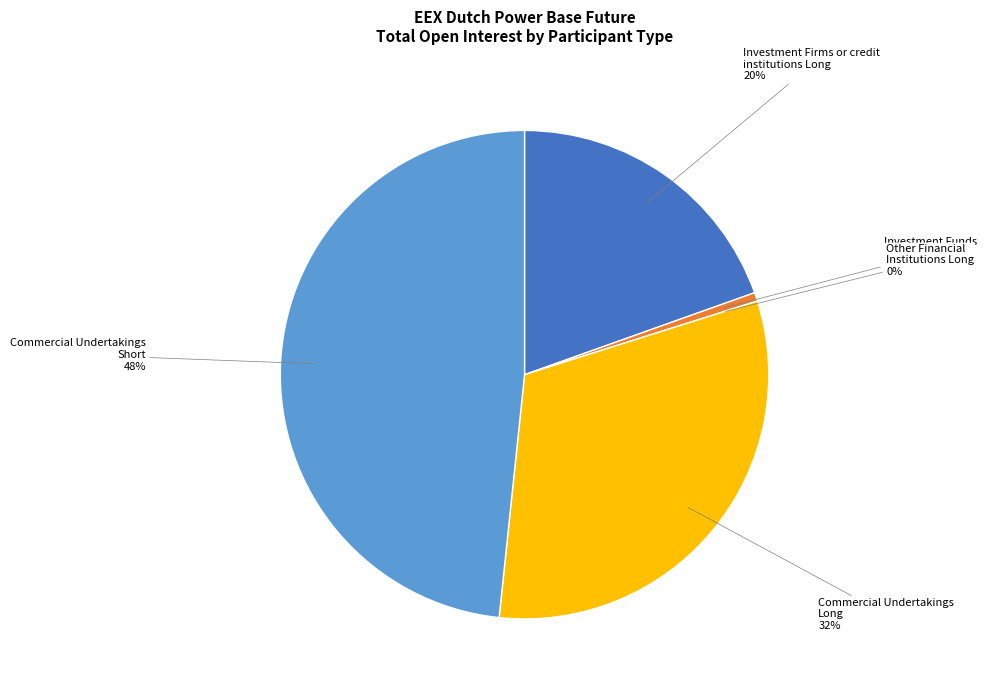

Which category has the smallest portion of the pie?

Other Financial
Institutions Long